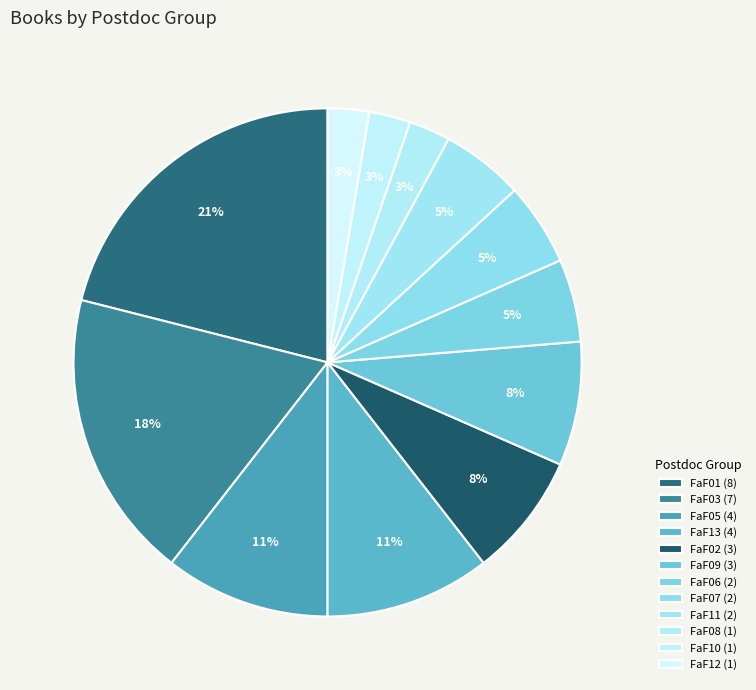

What is the smallest slice in the pie chart?

FaF08